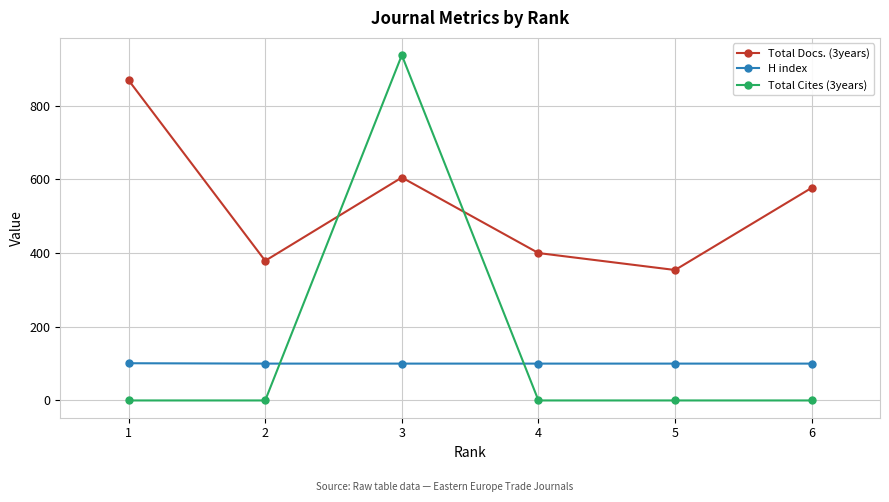

Rank the series at 5 from lowest to highest value.

Total Cites (3years), H index, Total Docs. (3years)